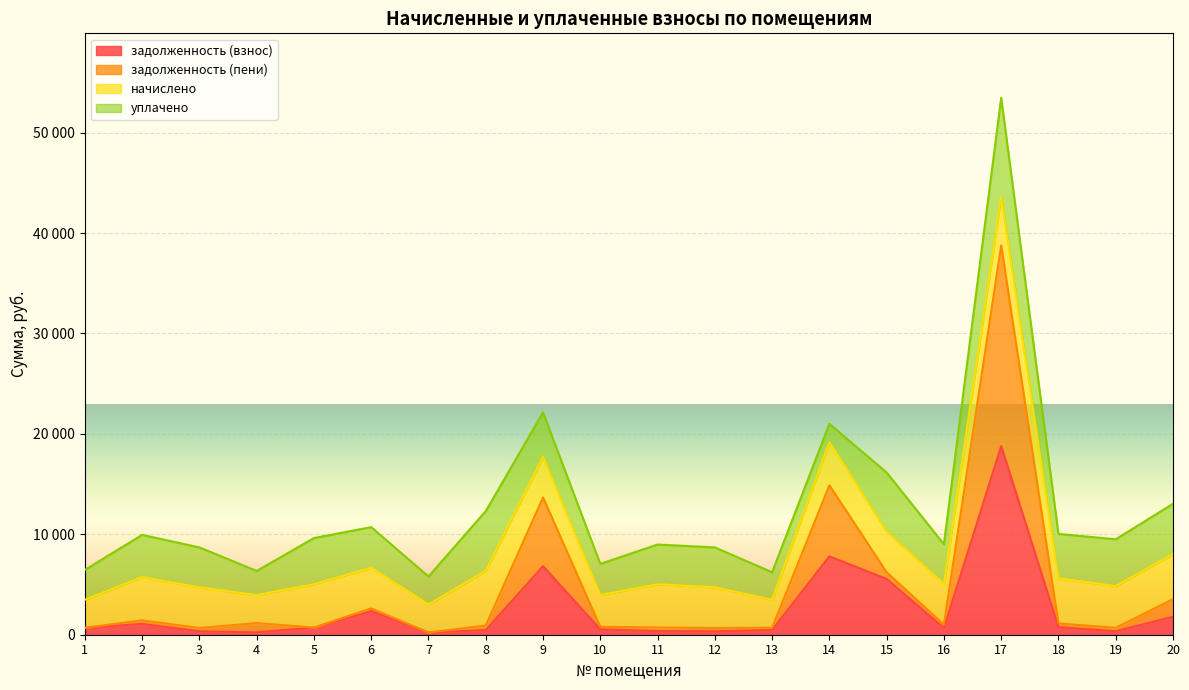

How many interior local peaks does the задолженность (пени) series have?

6